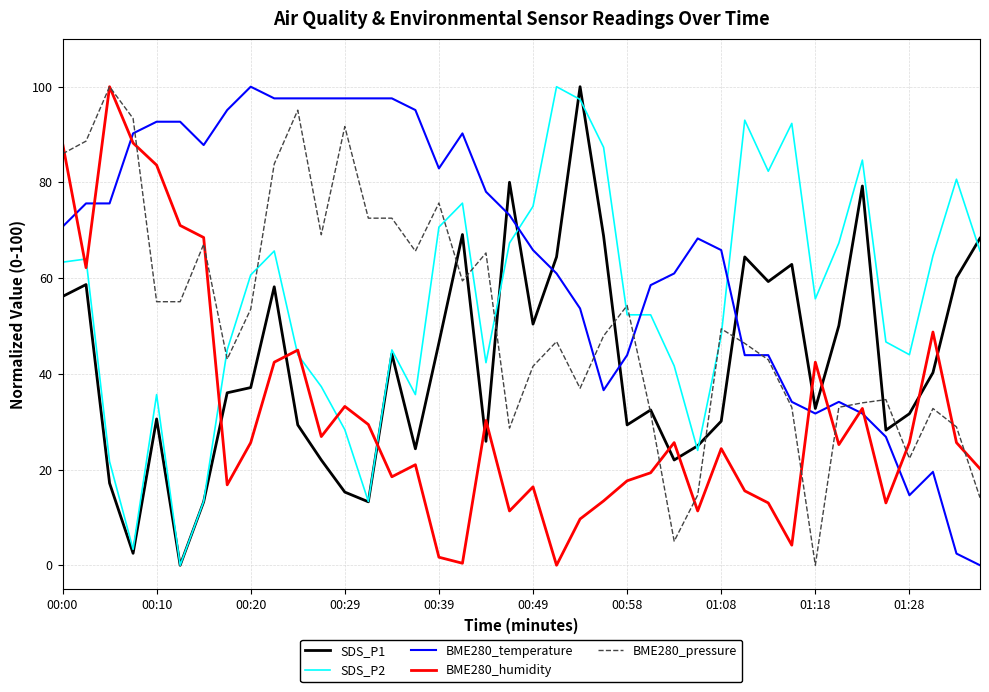

What is the greatest value displayed?

100.0